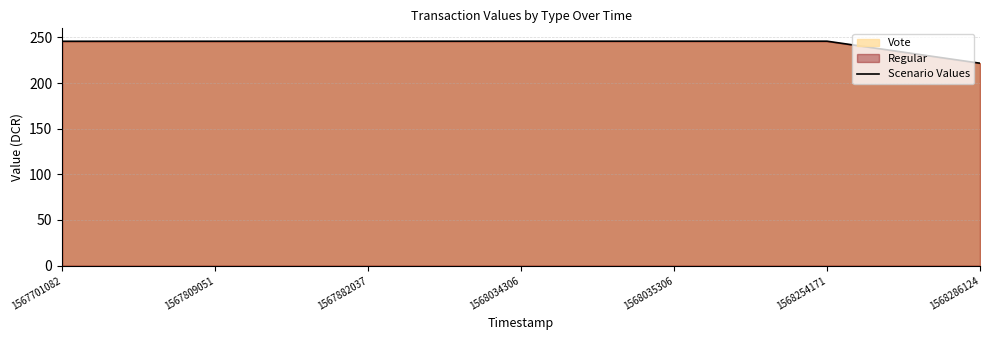

Which has a higher value, 1567882037 or 1568034306?

1568034306